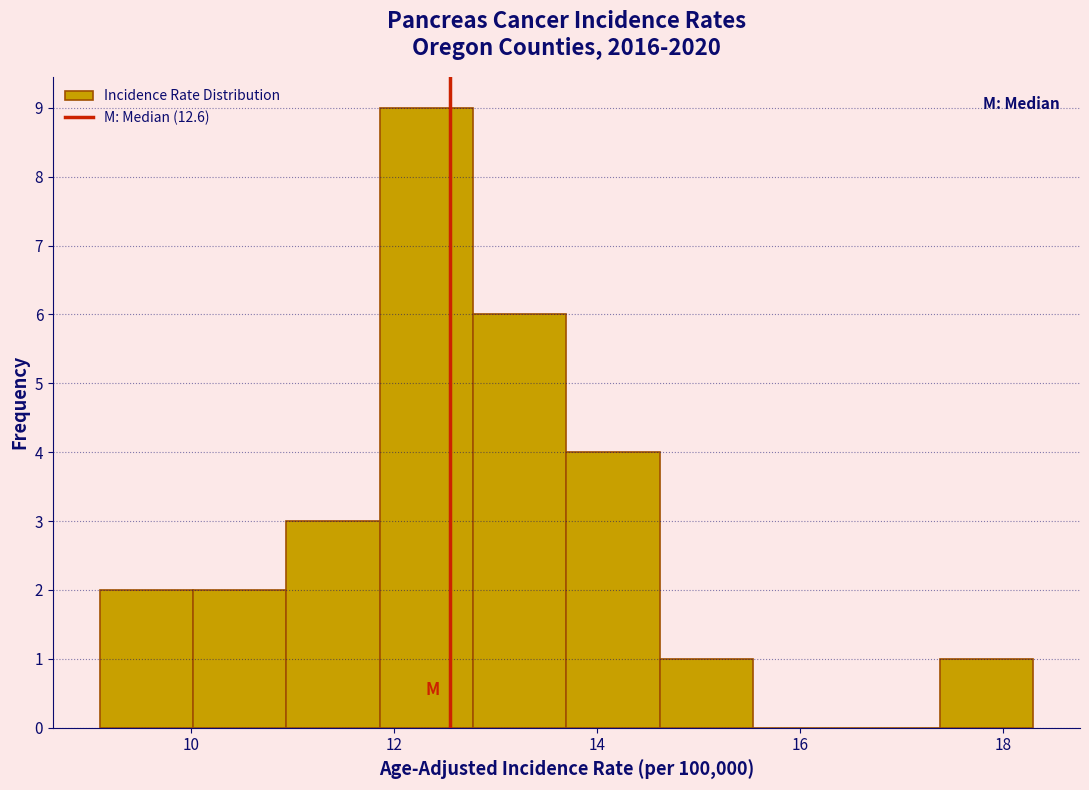

Reading left to right, transcribe this chart: for each bar, give the range it covers on the x-axis and its height. Neither the bar edges nor the heights are printed on the chart, so give them approximately, as read against the axes.

9.10 to 10.02: 2
10.02 to 10.94: 2
10.94 to 11.86: 3
11.86 to 12.78: 9
12.78 to 13.70: 6
13.70 to 14.62: 4
14.62 to 15.54: 1
15.54 to 16.46: 0
16.46 to 17.38: 0
17.38 to 18.30: 1